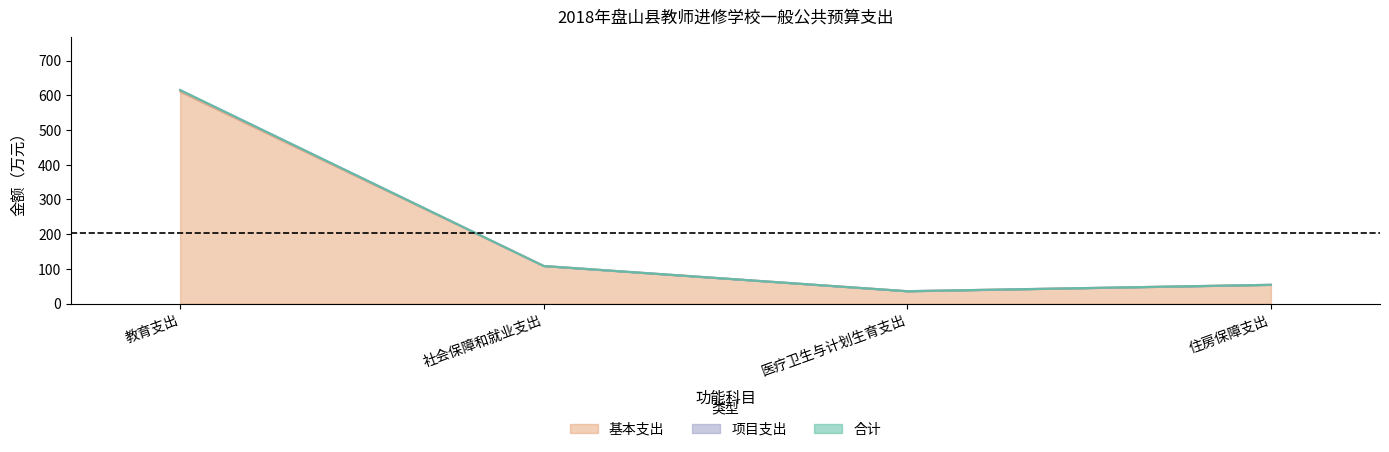

What is the label of the 3rd point from the left?

医疗卫生与计划生育支出